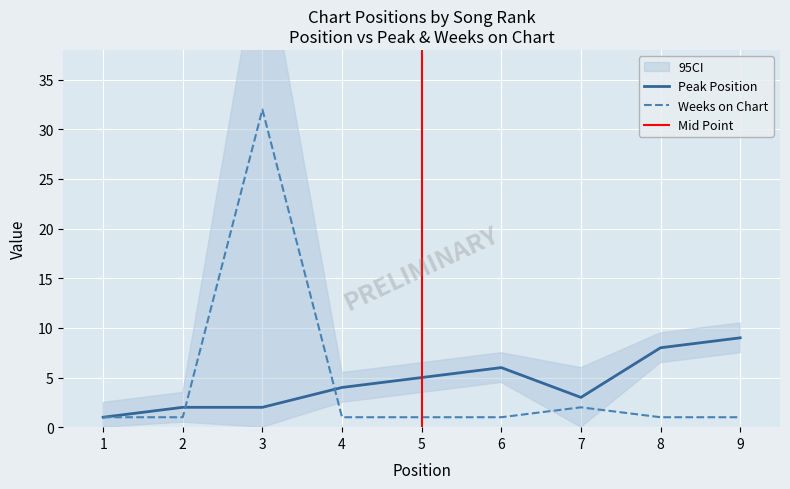

After their last crossing, which series has the higher values: Weeks on Chart or Peak Position?

Peak Position